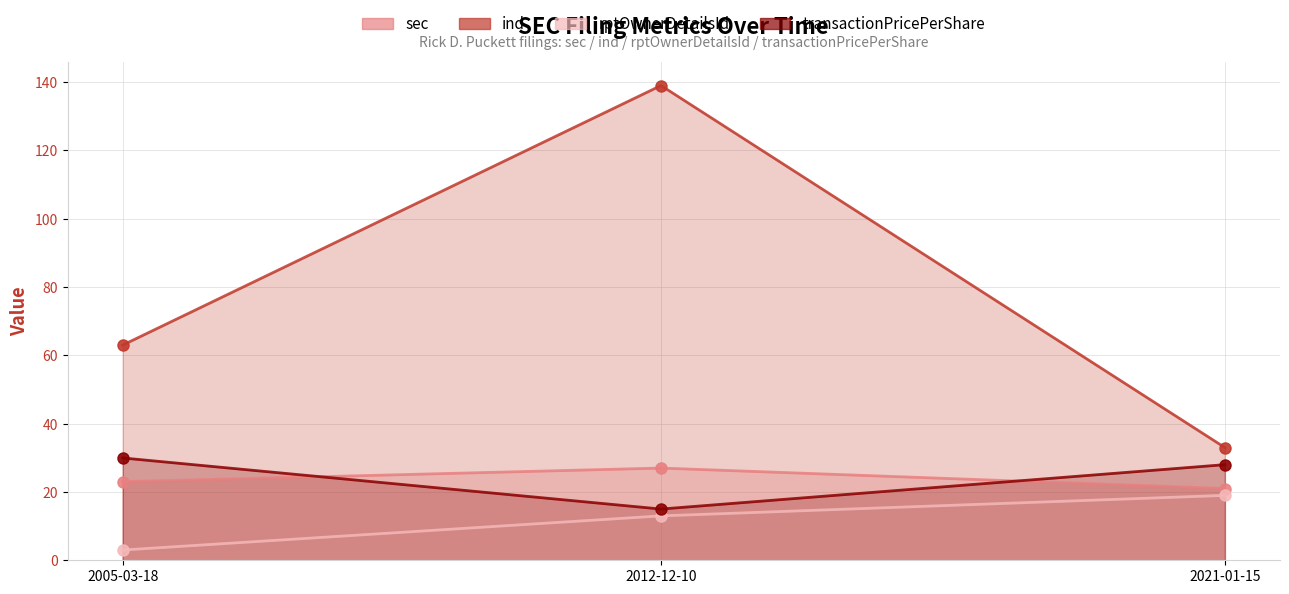

Reading left to right, list all the values displayed in this chart.

sec: 2005-03-18=23.0	2012-12-10=27.0	2021-01-15=21.0
ind: 2005-03-18=63.0	2012-12-10=139.0	2021-01-15=33.0
rptOwnerDetailsId: 2005-03-18=3.0	2012-12-10=13.0	2021-01-15=19.0
transactionPricePerShare: 2005-03-18=30.0	2012-12-10=15.0	2021-01-15=28.0